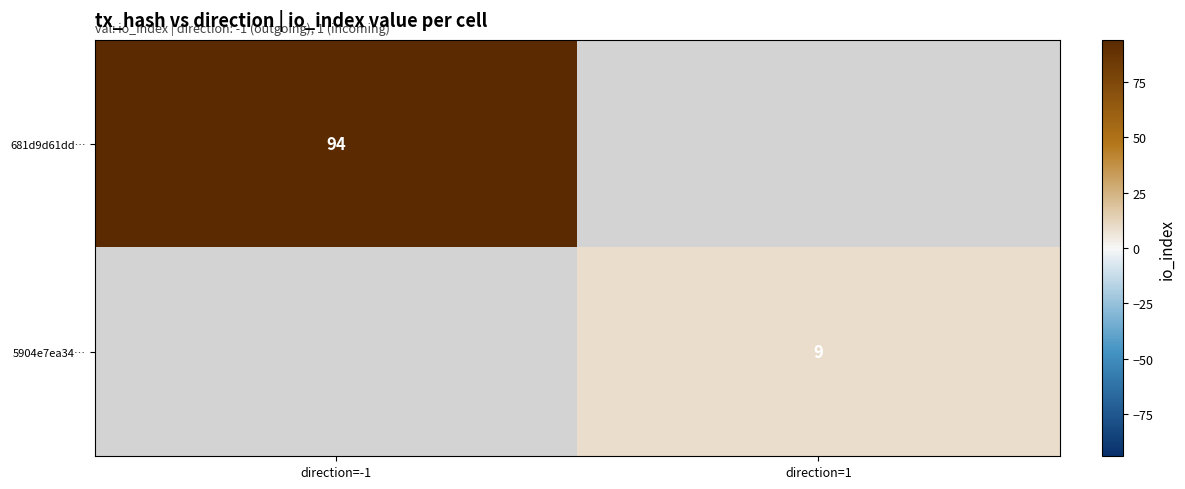

The 681d9d61dd… series shows 94 at direction=-1. True or false?

True